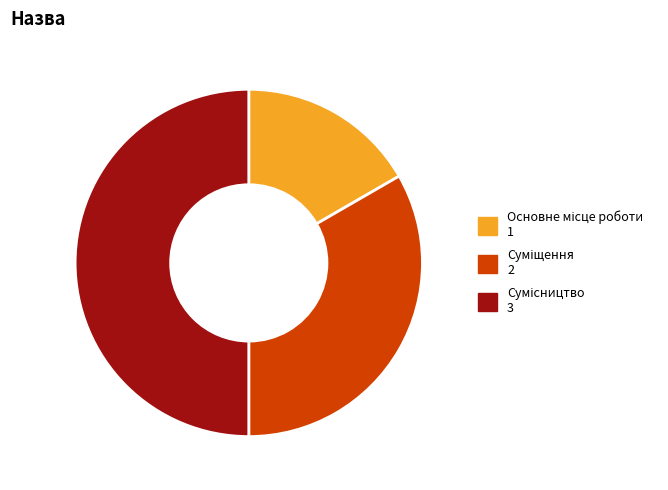

What is the change in value from Основне місце роботи to Суміщення?

+1